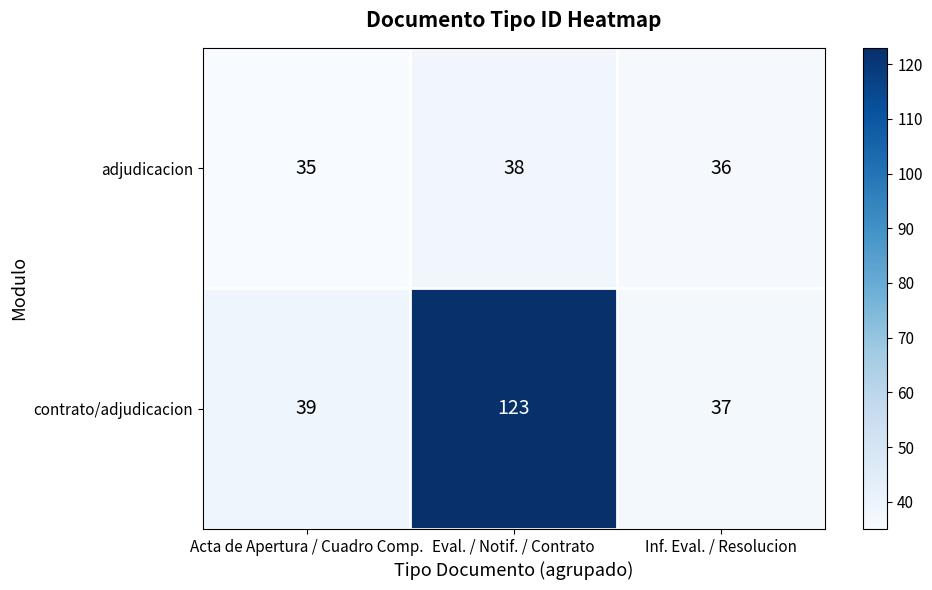

Rank the series at Inf. Eval. / Resolucion from highest to lowest value.

contrato/adjudicacion, adjudicacion